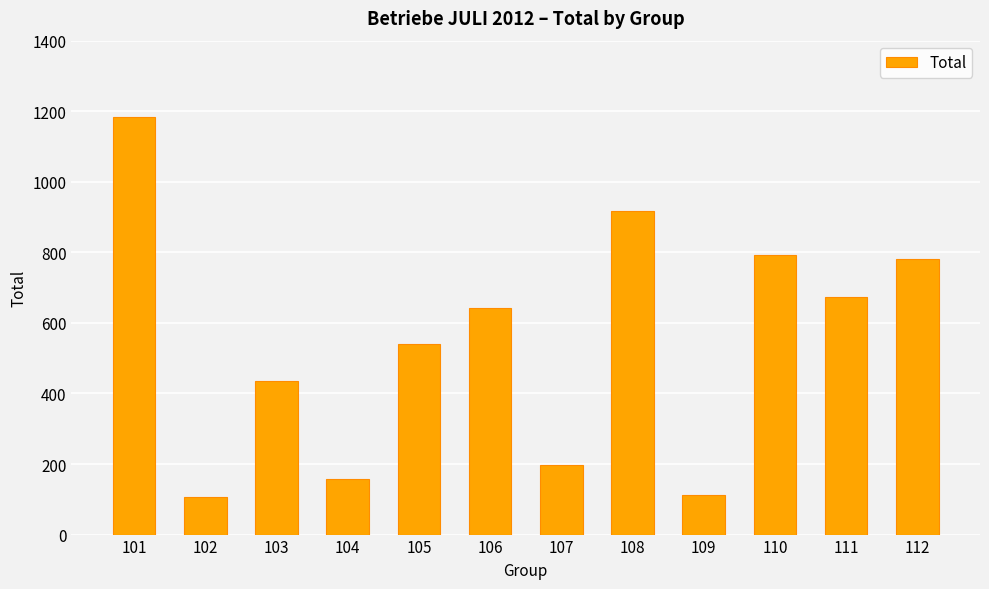

What is the average value?

545